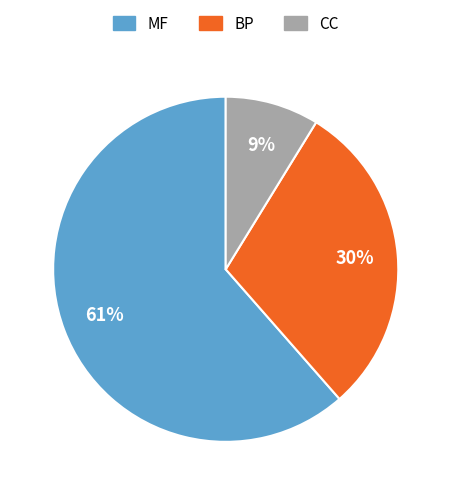

To the nearest percent, what portion does MF represent?

61%